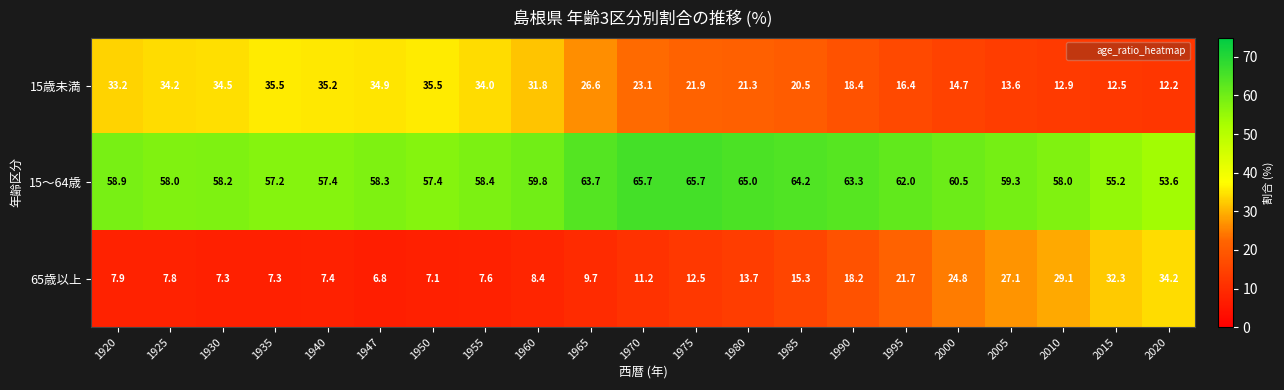

Which series has the largest range (max minus min)?

65歳以上